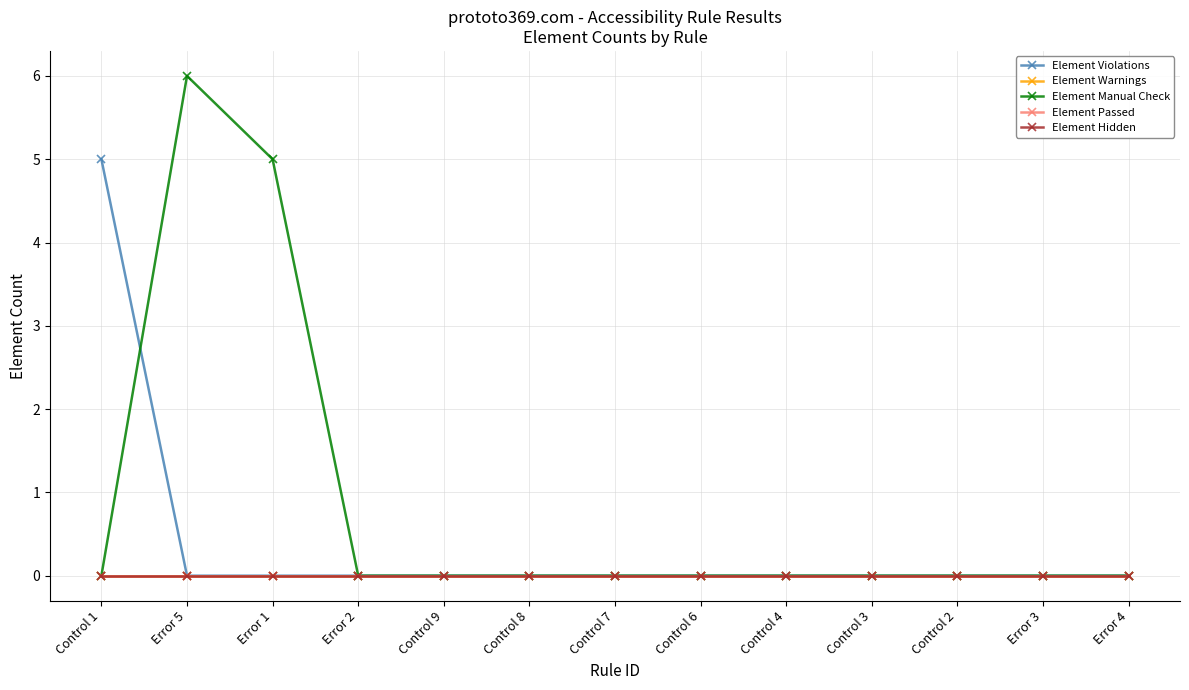

Reading right to left, transcribe all the data shown in this chart.

Element Violations: Error 4=0	Error 3=0	Control 2=0	Control 3=0	Control 4=0	Control 6=0	Control 7=0	Control 8=0	Control 9=0	Error 2=0	Error 1=0	Error 5=0	Control 1=5
Element Warnings: Error 4=0	Error 3=0	Control 2=0	Control 3=0	Control 4=0	Control 6=0	Control 7=0	Control 8=0	Control 9=0	Error 2=0	Error 1=0	Error 5=0	Control 1=0
Element Manual Check: Error 4=0	Error 3=0	Control 2=0	Control 3=0	Control 4=0	Control 6=0	Control 7=0	Control 8=0	Control 9=0	Error 2=0	Error 1=5	Error 5=6	Control 1=0
Element Passed: Error 4=0	Error 3=0	Control 2=0	Control 3=0	Control 4=0	Control 6=0	Control 7=0	Control 8=0	Control 9=0	Error 2=0	Error 1=0	Error 5=0	Control 1=0
Element Hidden: Error 4=0	Error 3=0	Control 2=0	Control 3=0	Control 4=0	Control 6=0	Control 7=0	Control 8=0	Control 9=0	Error 2=0	Error 1=0	Error 5=0	Control 1=0